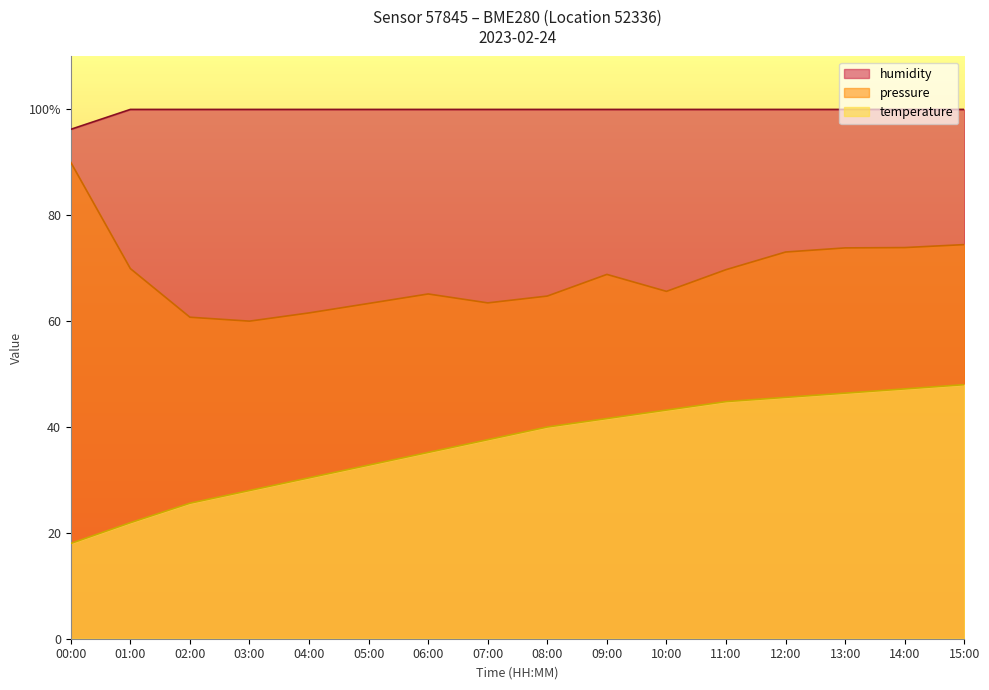

What is the maximum value shown in the chart?

100.0